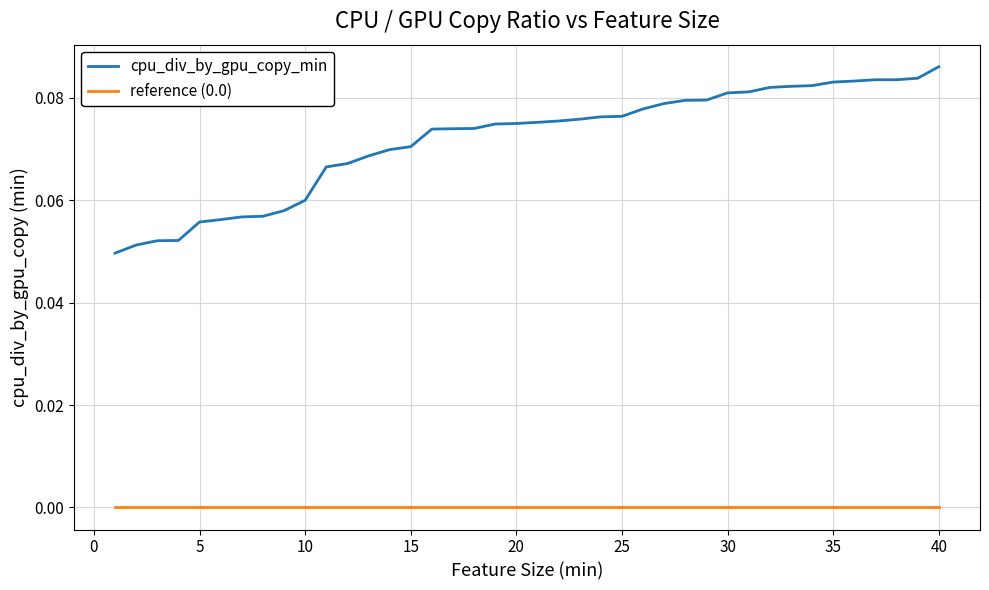

True or false: cpu_div_by_gpu_copy_min and reference (0.0) cross at least once.

False